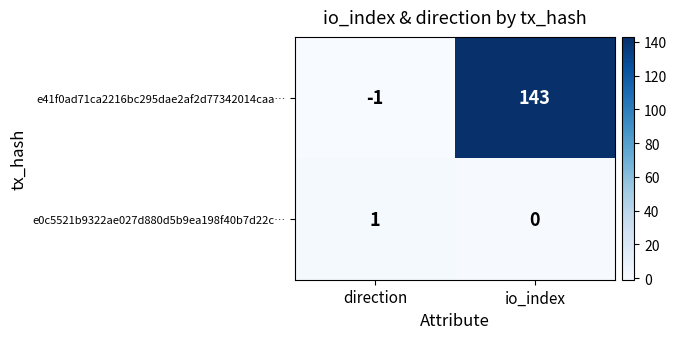

True or false: e41f0ad71ca2216bc295dae2af2d77342014caa… has a value of -1 at direction.

True